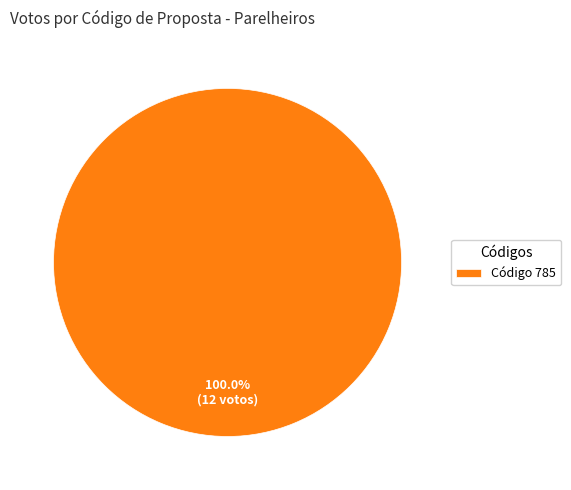

What is the majority slice?

Código 785